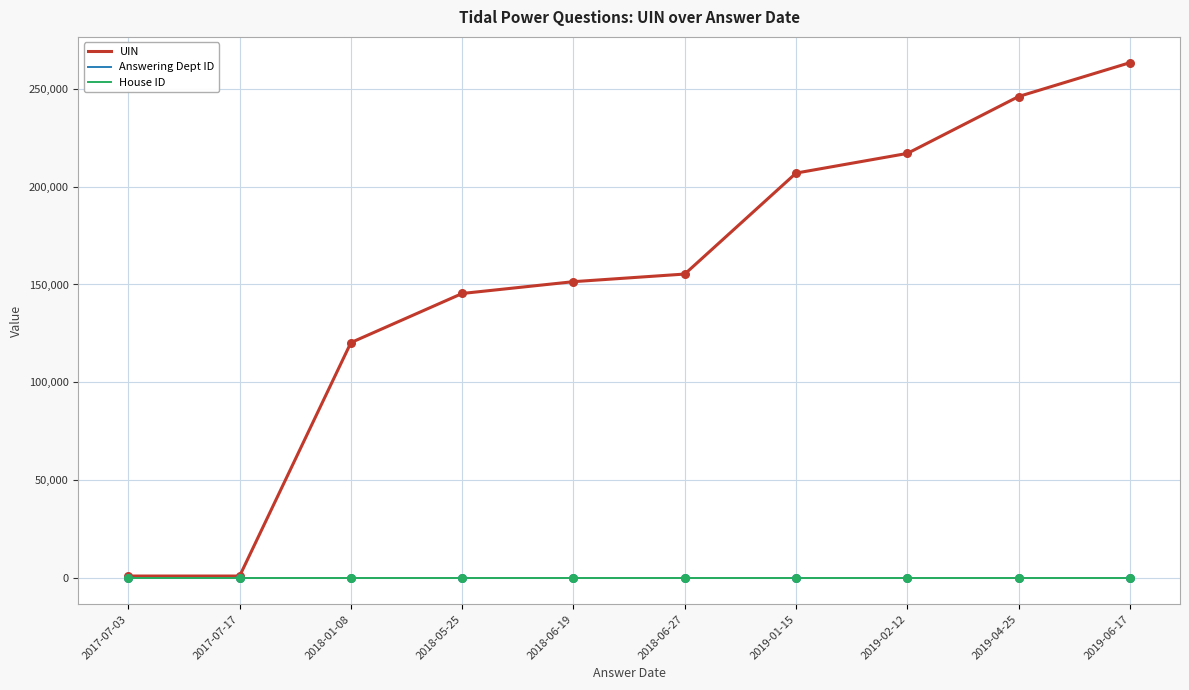

At how many categories does at least one series exceed 28948?

8